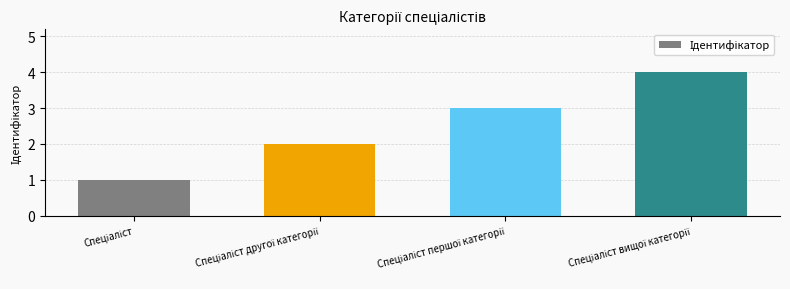

What is the difference between the maximum and minimum values?

3